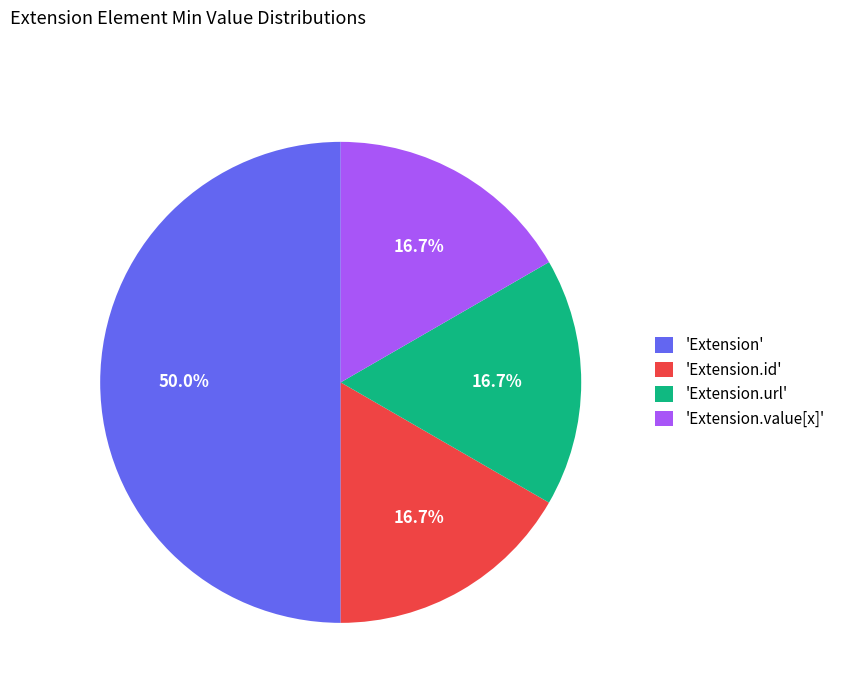

How many slices are in this pie chart?

4